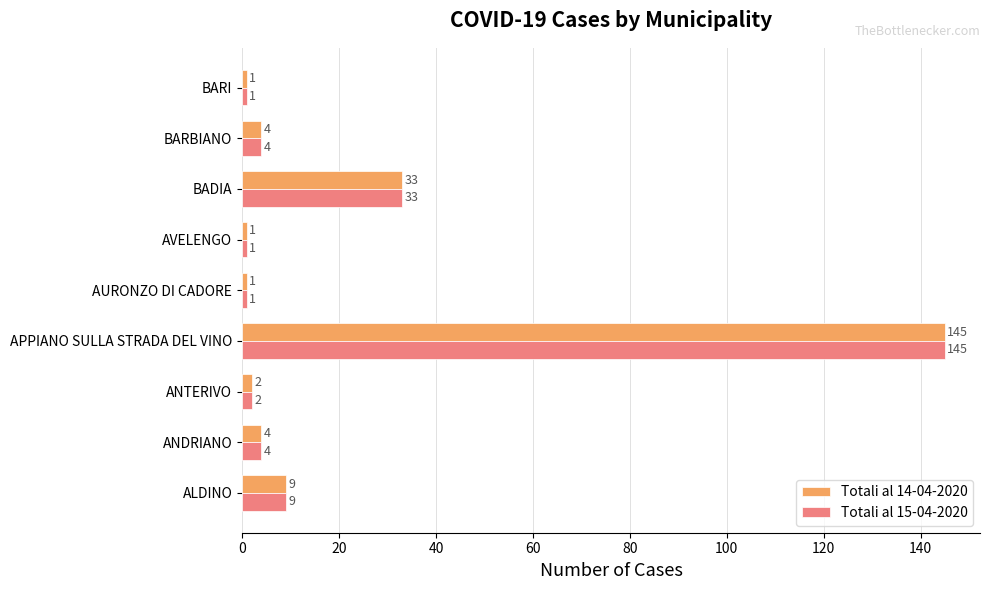

What are all the series names shown in the legend?

Totali al 14-04-2020, Totali al 15-04-2020